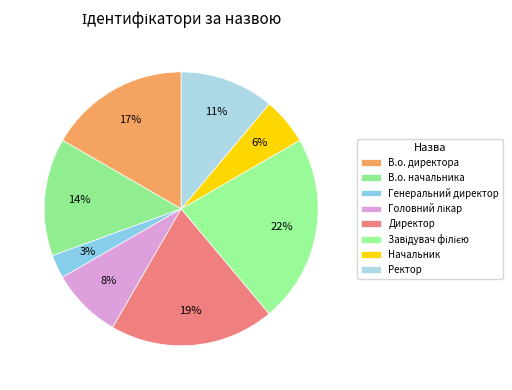

Does any single category account for the majority?

No